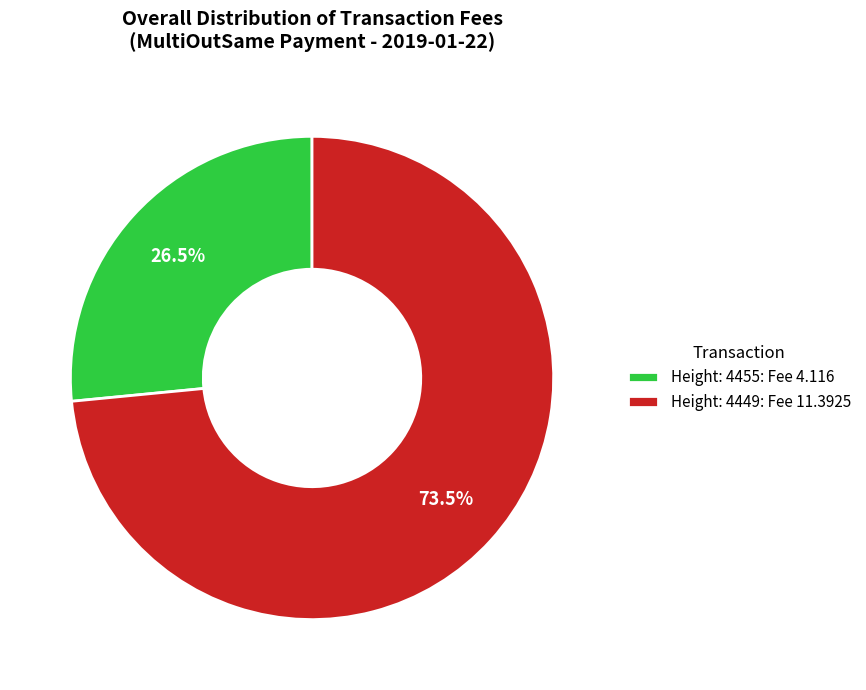

Does any single category account for the majority?

Yes